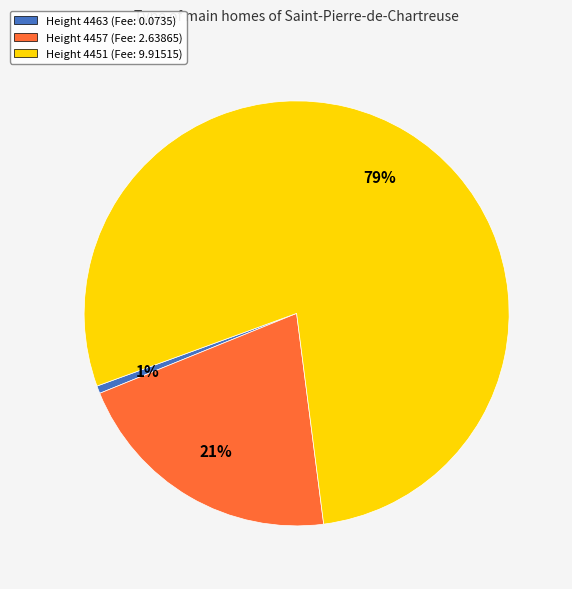

Does any single category account for the majority?

Yes